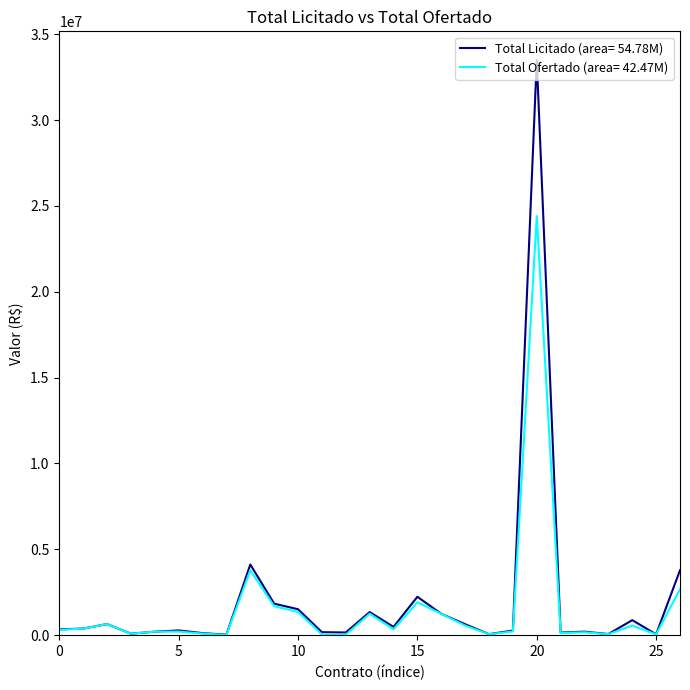

List the series in order of their peak value, lowest first.

Total Ofertado (area= 42.47M), Total Licitado (area= 54.78M)